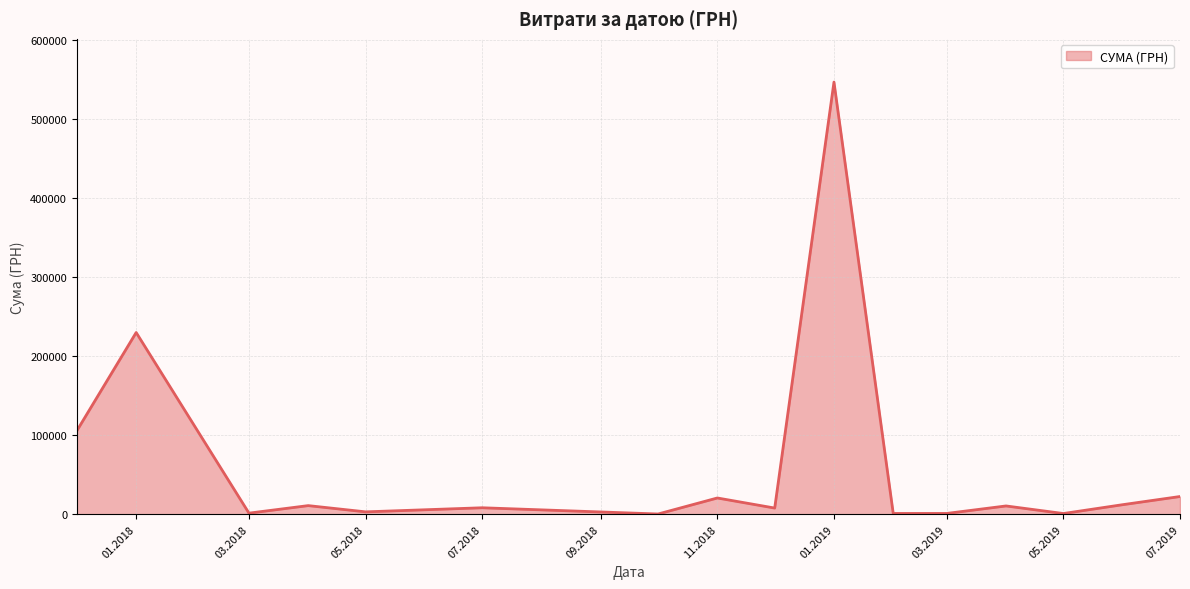

How many interior local peaks (higher than both neighbors) does the data have?

6